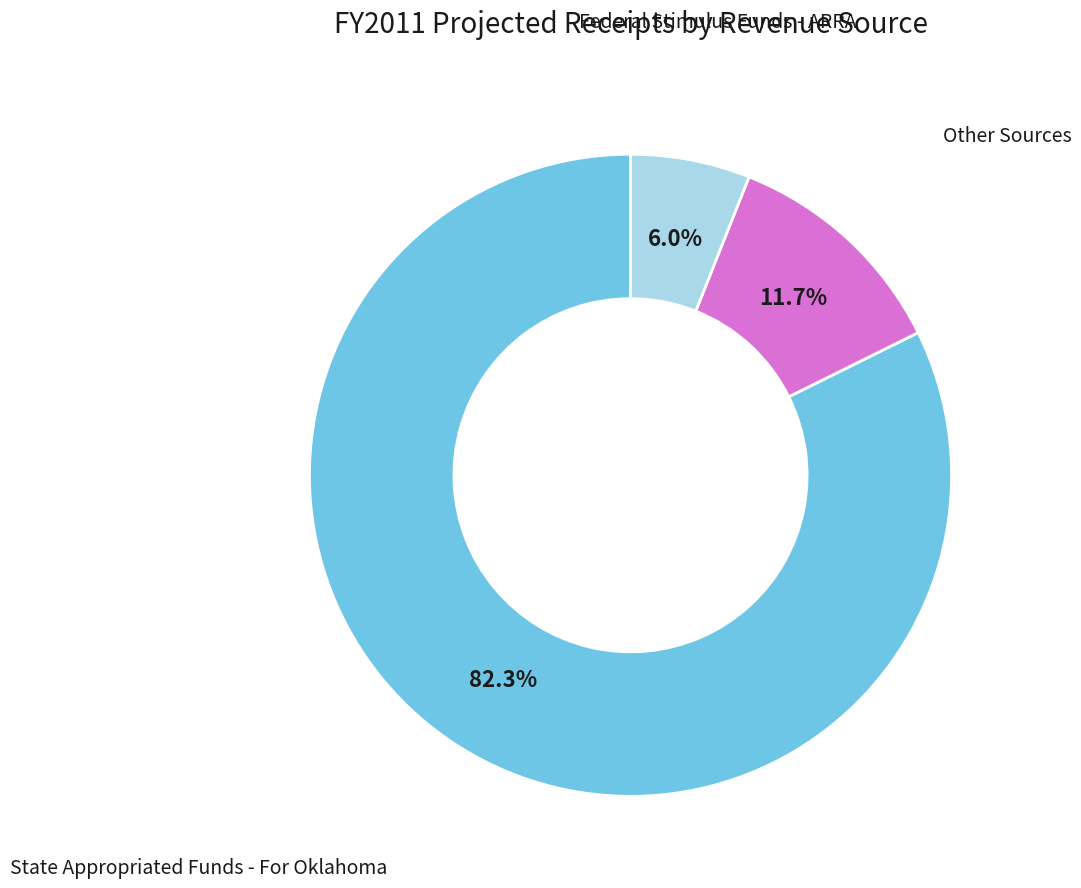

Which slice is the smallest?

Federal Stimulus Funds - ARRA